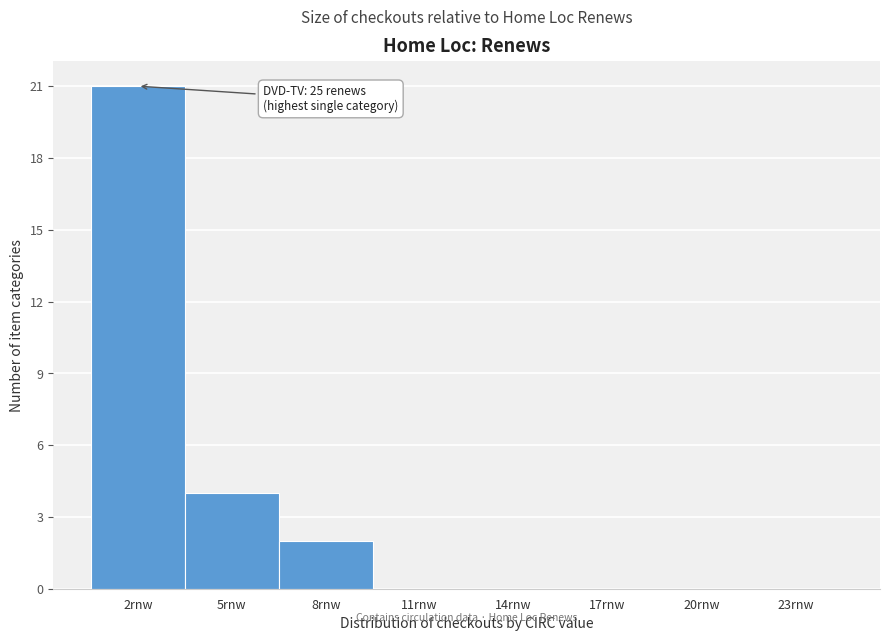

Over which range of the x-axis is the bar tallest?

0.5 to 3.5